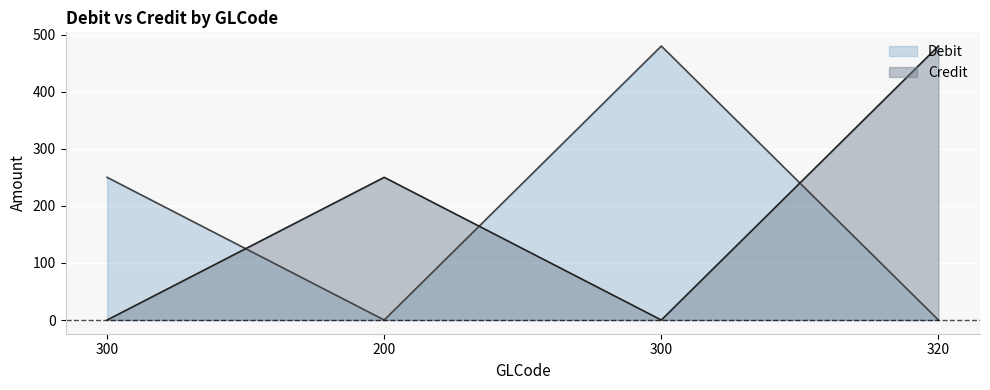

Is it true that Credit equals 0 at 300?

True